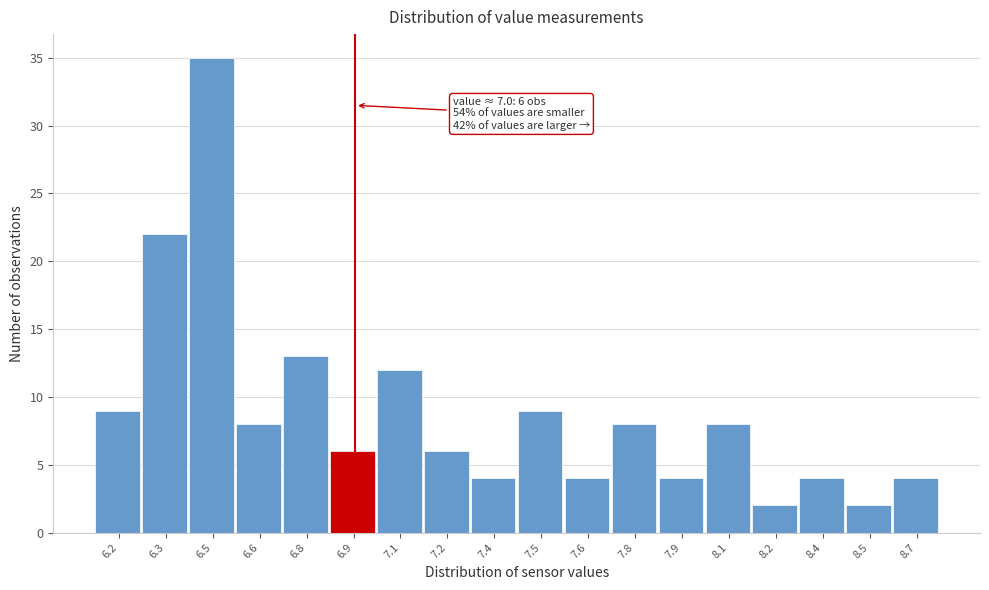

Reading left to right, transcribe all the data shown in this chart.

6.2=9	6.3=22	6.5=35	6.6=8	6.8=13	6.9=6	7.1=12	7.2=6	7.4=4	7.5=9	7.6=4	7.8=8	7.9=4	8.1=8	8.2=2	8.4=4	8.5=2	8.7=4